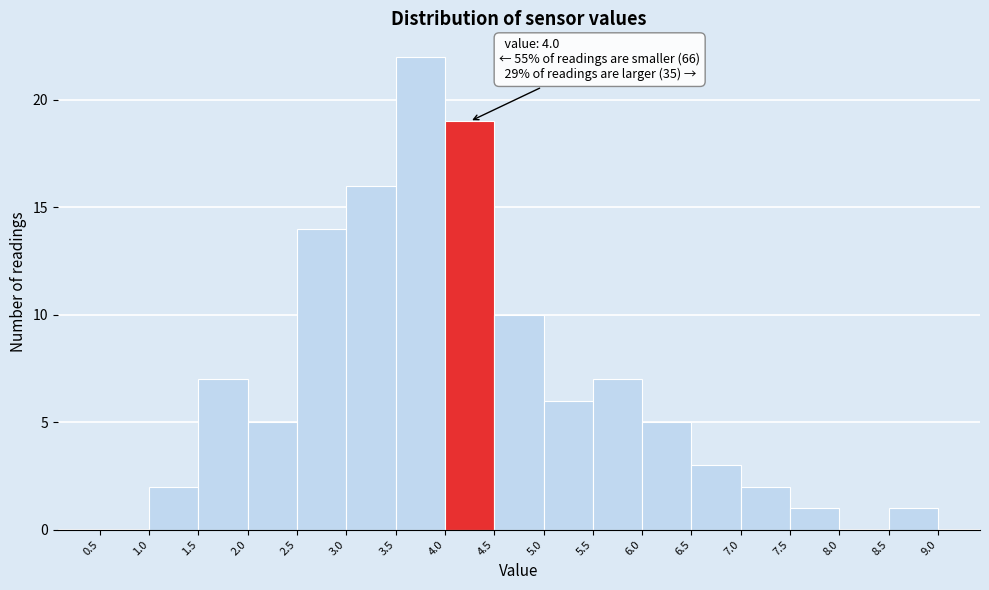

Which range on the x-axis has the tallest bar?

3.5 to 4.0